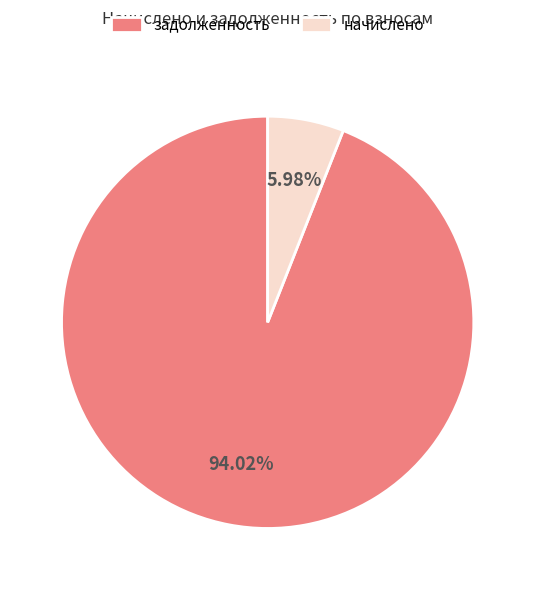

Does any single category account for the majority?

Yes